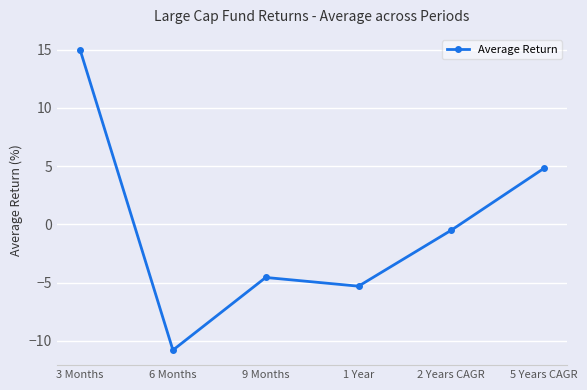

What is the average value?

-0.2